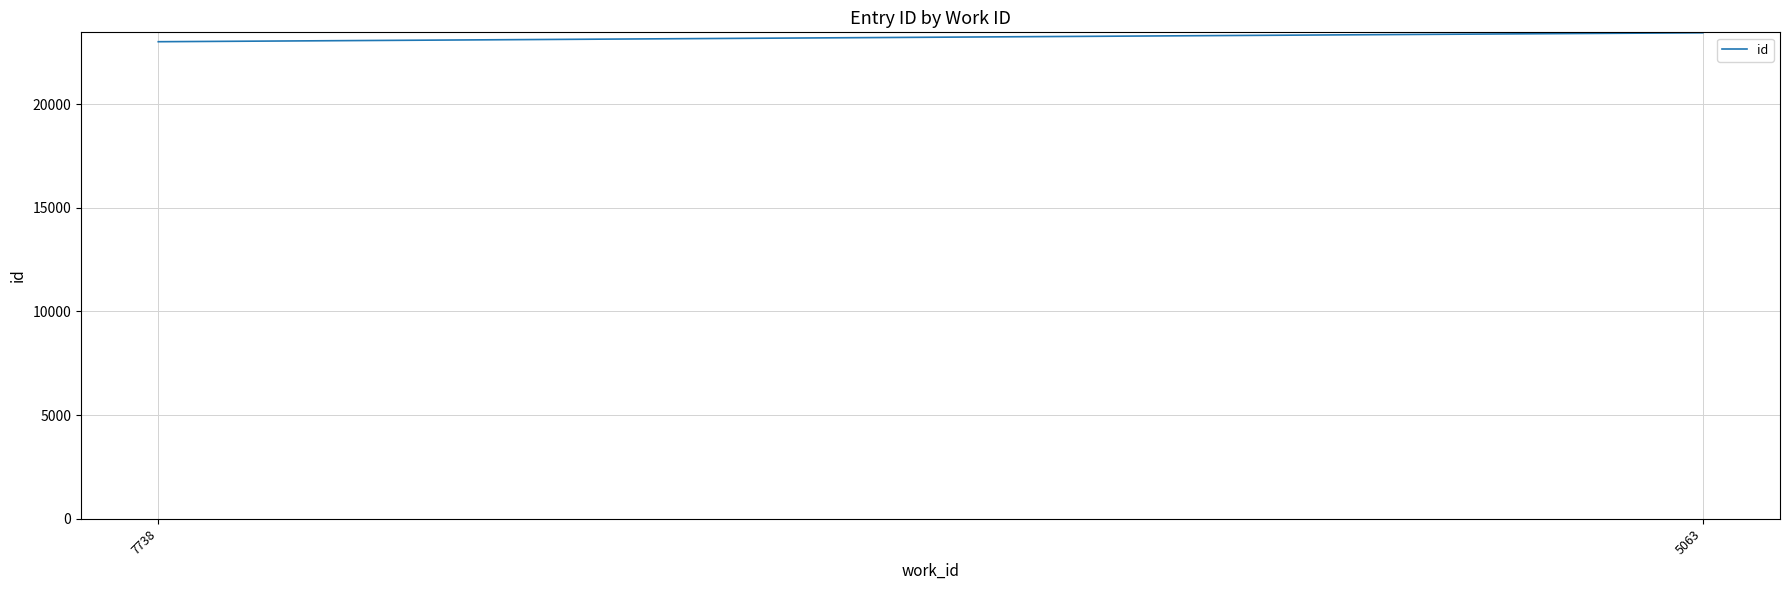

What is the maximum value shown in the chart?

23443